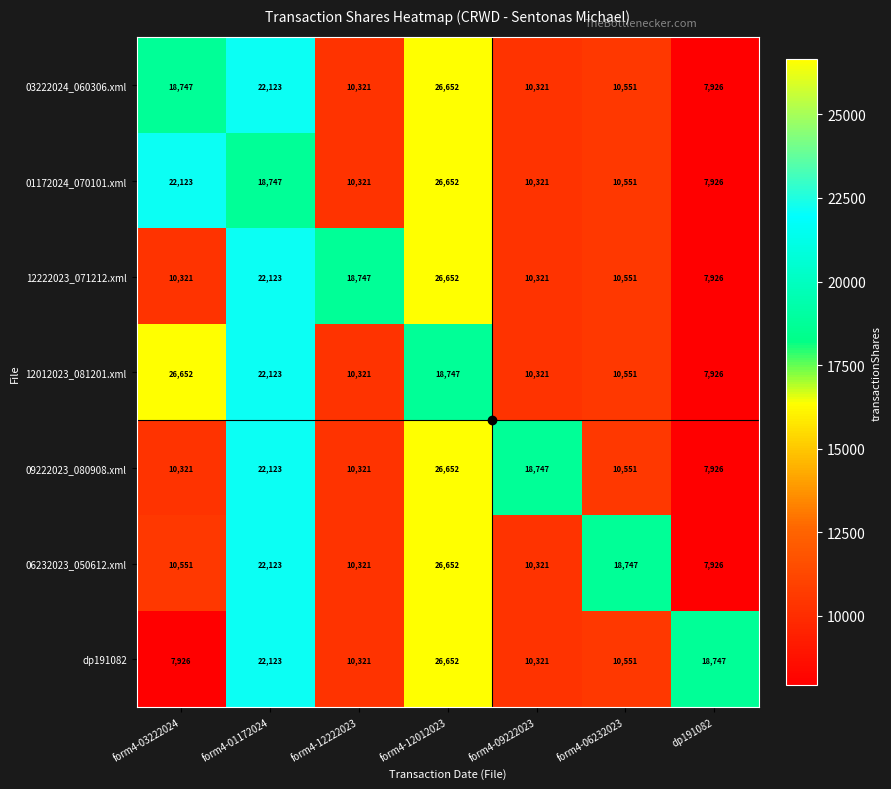

Is it true that 06232023_050612.xml equals 29585 at form4-06232023?

False